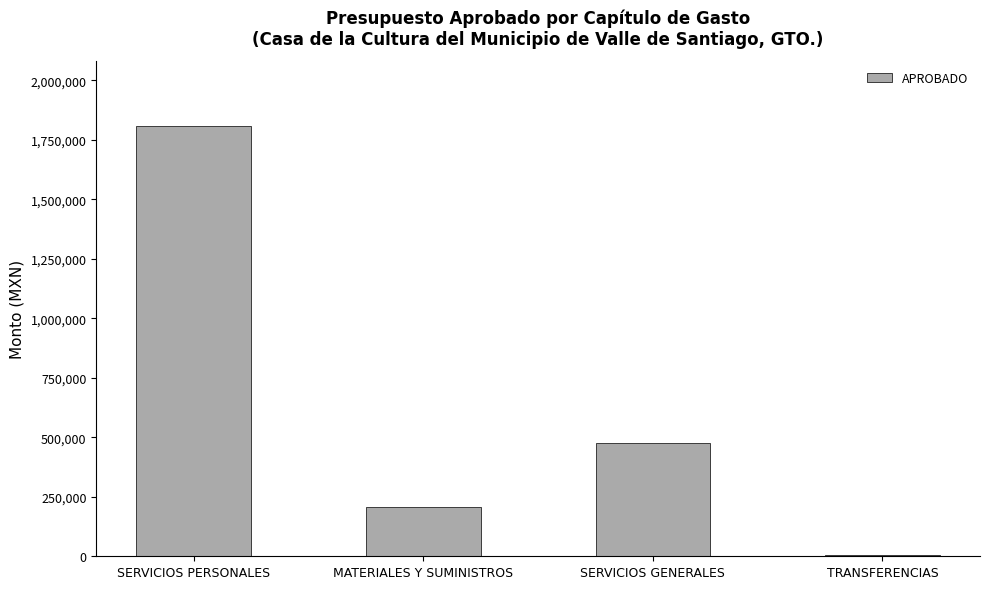

What value does the data have at SERVICIOS PERSONALES?

1810286.4